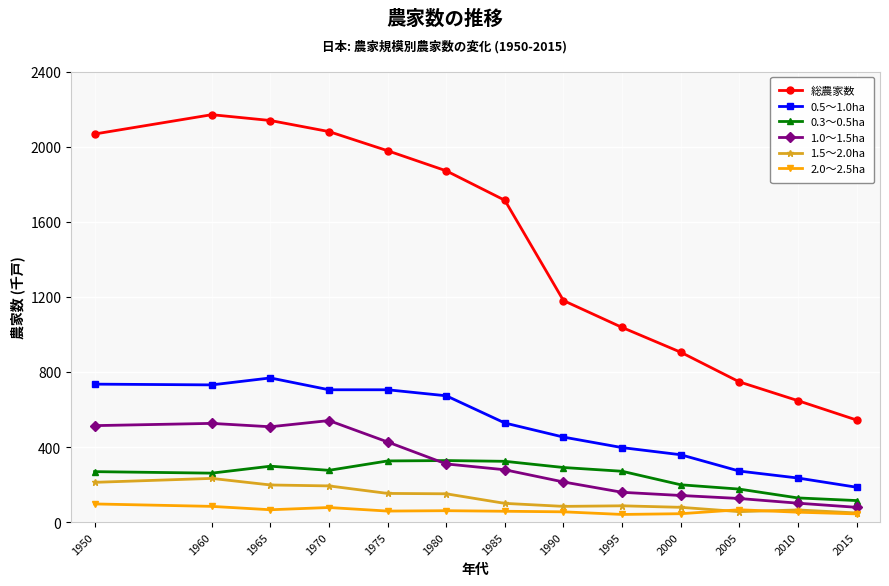

What is the value of the 0.5～1.0ha point at the 8th from the left?

453